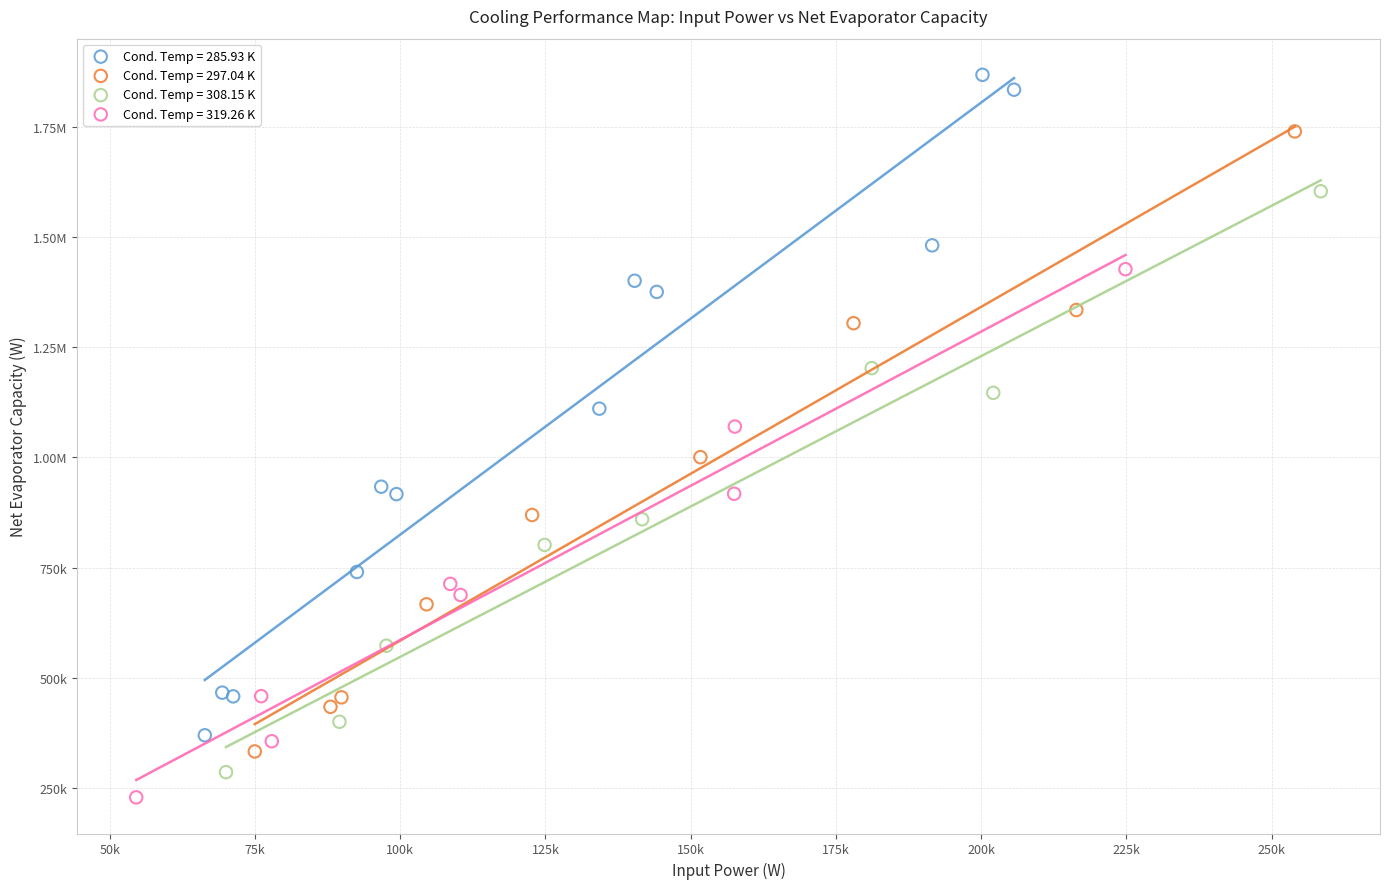

What are all the series names shown in the legend?

Cond. Temp = 285.93 K, Cond. Temp = 297.04 K, Cond. Temp = 308.15 K, Cond. Temp = 319.26 K